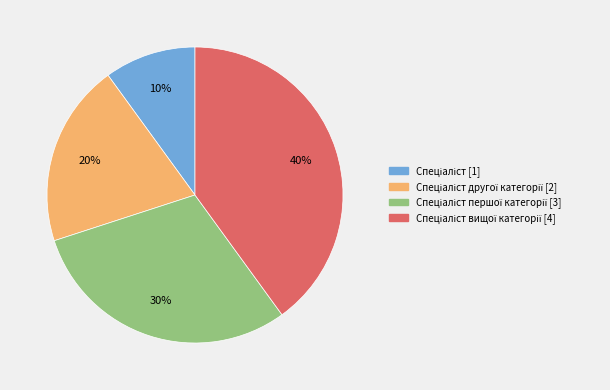

Is there any slice that represents more than half of the pie?

No